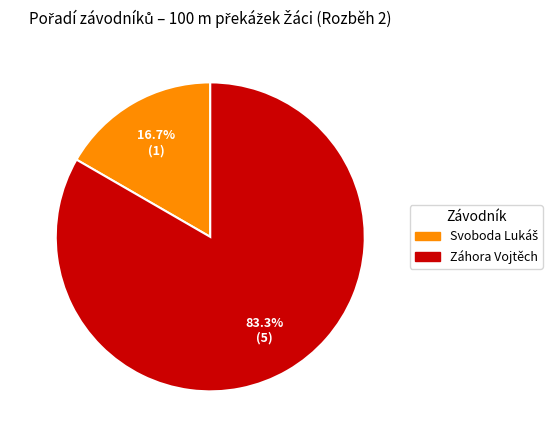

The Záhora Vojtěch slice represents 92% of the pie. True or false?

False